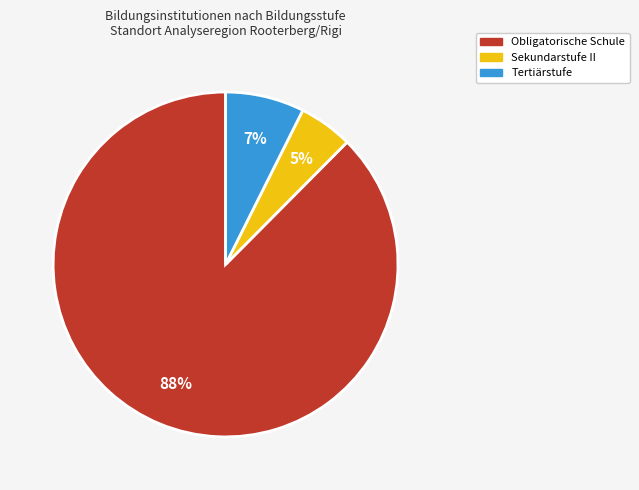

Rank the categories by value from lowest to highest.

Sekundarstufe II, Tertiärstufe, Obligatorische Schule